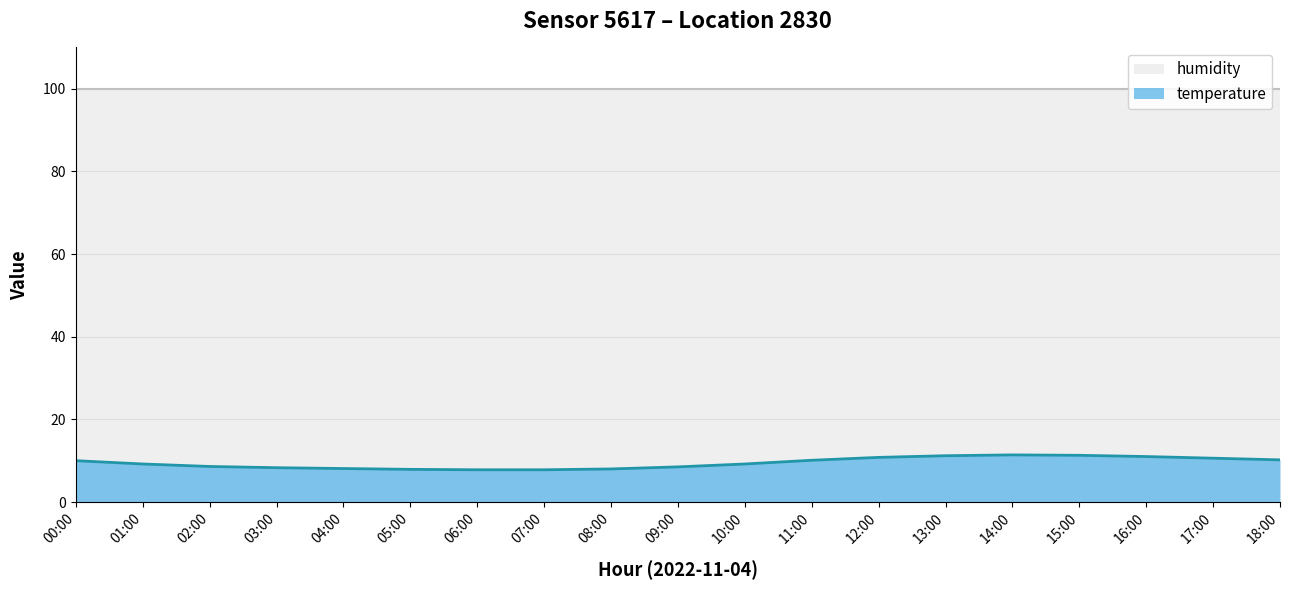

Reading right to left, extract all data points from this chart.

10.2	10.6	11.0	11.3	11.4	11.2	10.8	10.1	9.2	8.5	8.0	7.8	7.8	7.9	8.1	8.3	8.6	9.2	10.0